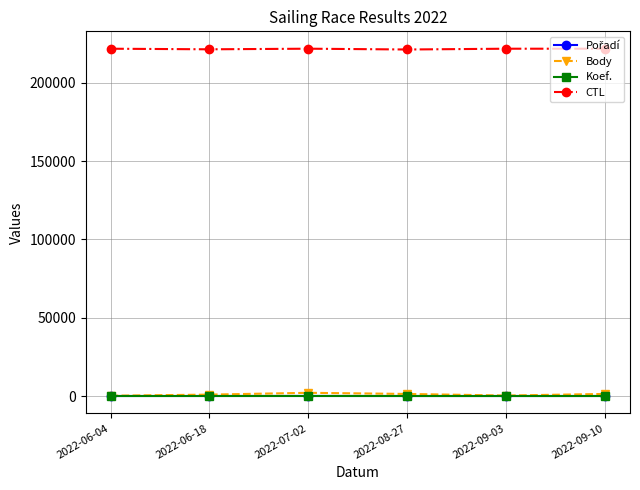

What is the maximum value shown in the chart?

221720